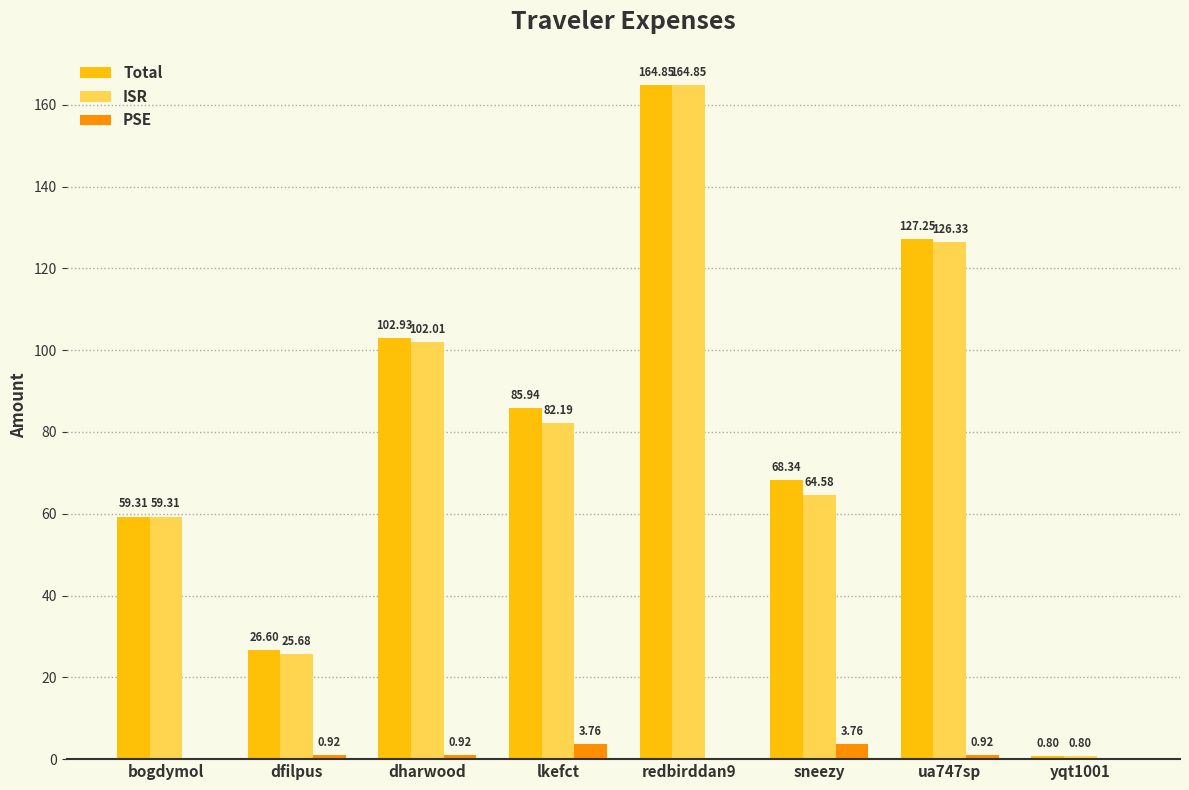

What is the sum of the Total values at redbirddan9 and sneezy?

233.2